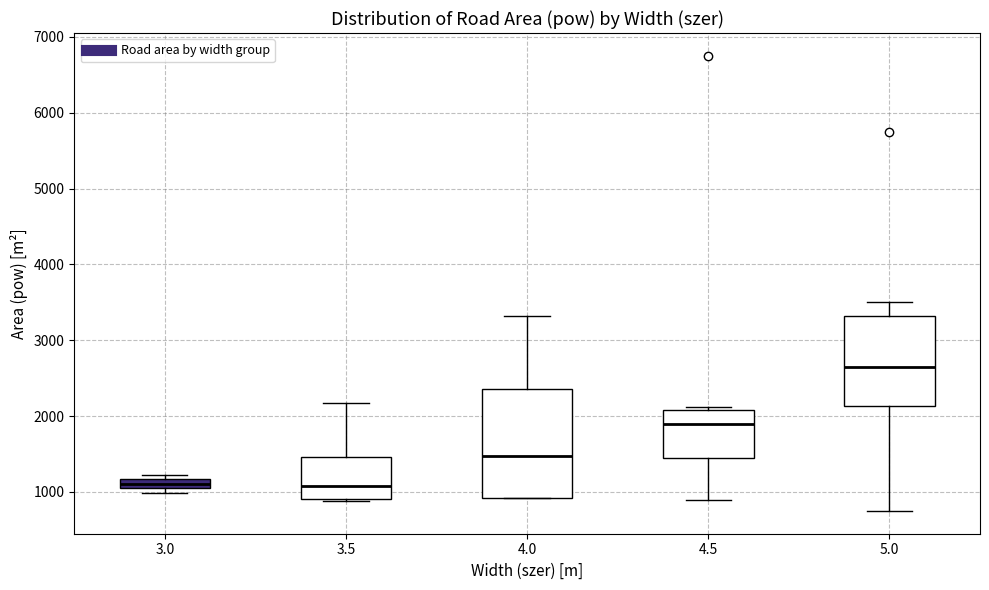

Where is the upper edge of the box at x = 3.5 on the y-axis? The values are not printed on the chart, so give them approximately, as read against the axis.

1500